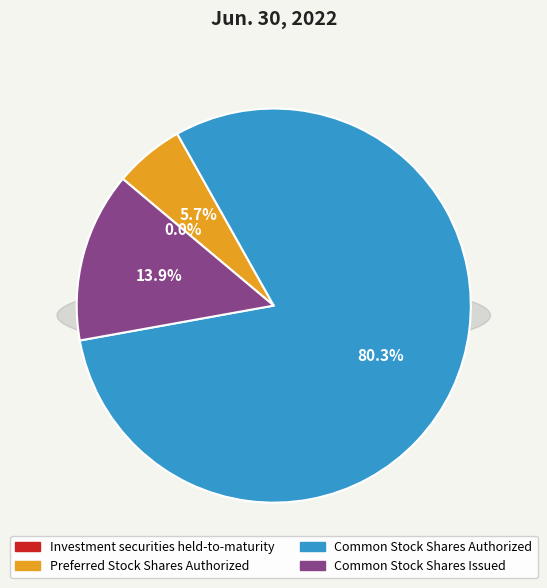

To the nearest percent, what is the combined percentage of Common Stock Shares Issued and Preferred Stock Shares Authorized?

20%